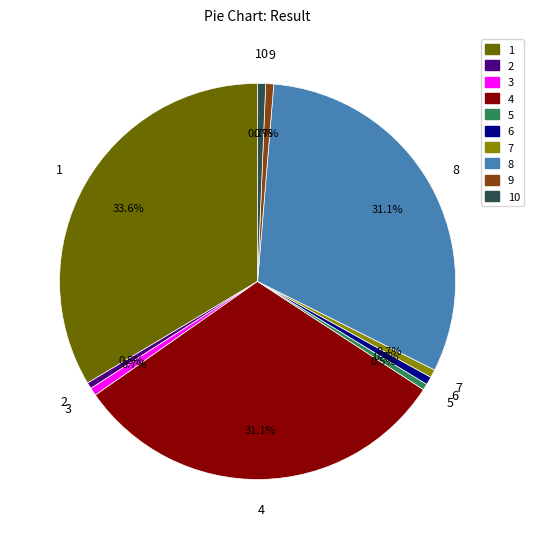

Between 4 and 6, which is larger?

4